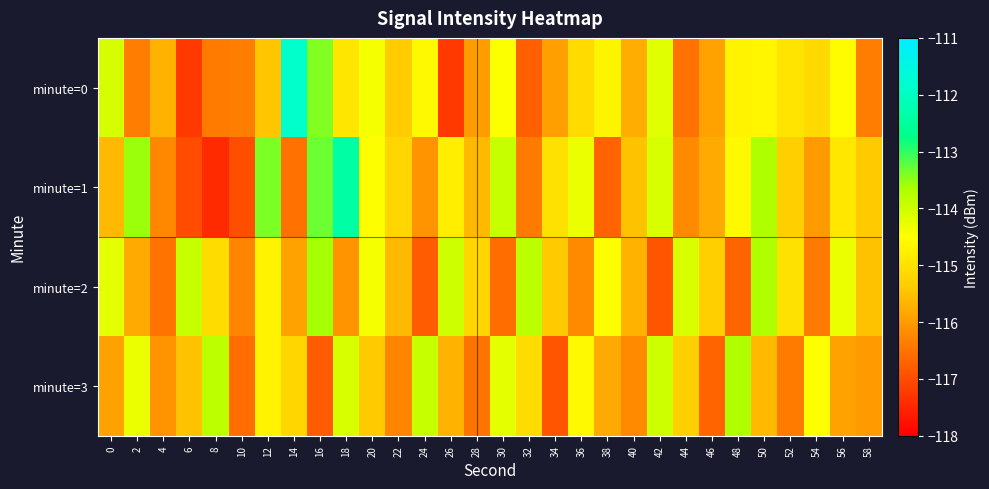

Reading left to right, what are all the values shown in this chart?

minute=0: 0=-114.1	2=-116.4	4=-115.7	6=-117.2	8=-116.4	10=-116.4	12=-115.4	14=-111.9	16=-113.4	18=-114.9	20=-114.4	22=-115.4	24=-114.6	26=-117.3	28=-116.0	30=-114.5	32=-116.8	34=-115.9	36=-115.1	38=-114.7	40=-115.7	42=-114.2	44=-116.5	46=-115.9	48=-114.7	50=-114.6	52=-114.9	54=-115.1	56=-114.5	58=-116.4
minute=1: 0=-115.6	2=-113.6	4=-116.2	6=-117.0	8=-117.4	10=-117.0	12=-113.4	14=-116.5	16=-113.3	18=-112.4	20=-114.5	22=-115.2	24=-116.1	26=-114.8	28=-115.6	30=-113.9	32=-116.4	34=-115.0	36=-114.3	38=-116.7	40=-115.5	42=-114.1	44=-116.2	46=-115.8	48=-114.6	50=-113.7	52=-115.3	54=-116.0	56=-114.9	58=-115.4
minute=2: 0=-114.2	2=-115.8	4=-116.5	6=-113.9	8=-115.1	10=-116.3	12=-114.7	14=-115.9	16=-113.6	18=-116.1	20=-114.4	22=-115.6	24=-116.8	26=-114.0	28=-115.2	30=-116.6	32=-113.8	34=-115.4	36=-116.2	38=-114.5	40=-115.7	42=-116.9	44=-114.1	46=-115.3	48=-116.7	50=-113.7	52=-115.0	54=-116.4	56=-114.3	58=-115.5
minute=3: 0=-115.9	2=-114.3	4=-116.1	6=-115.5	8=-113.8	10=-116.6	12=-114.7	14=-115.2	16=-116.8	18=-114.1	20=-115.4	22=-116.3	24=-113.9	26=-115.7	28=-116.5	30=-114.2	32=-115.1	34=-116.9	36=-114.6	38=-115.8	40=-116.2	42=-114.0	44=-115.3	46=-116.7	48=-113.7	50=-115.6	52=-116.4	54=-114.5	56=-115.9	58=-116.0